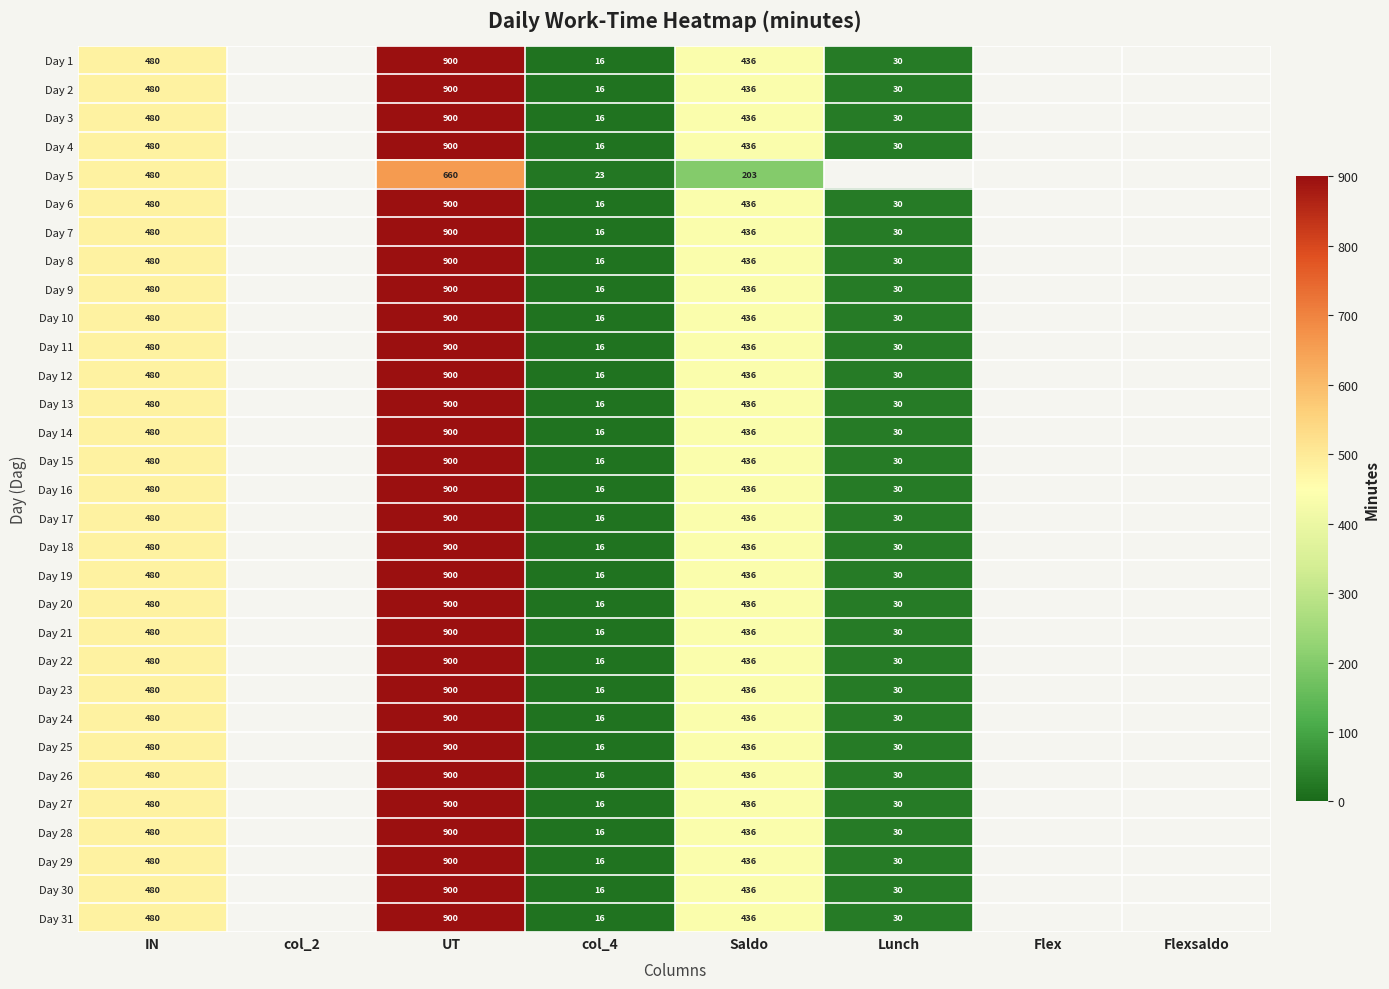

What is the difference between the highest and lowest values at UT?

240